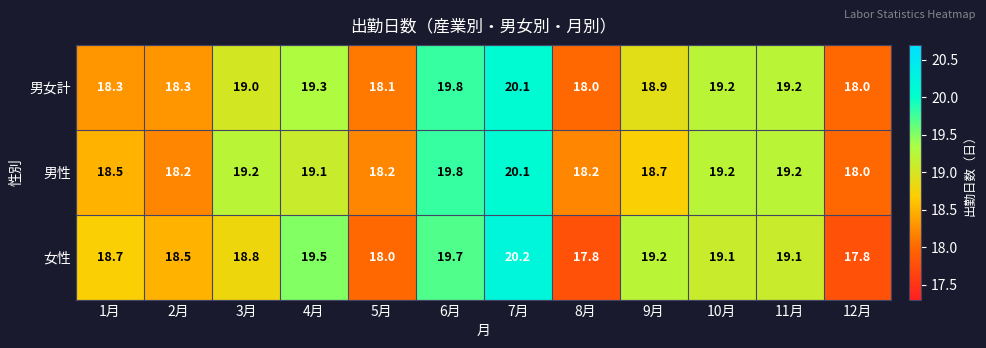

Between 3月 and 12月, which series saw the biggest shift?

男性